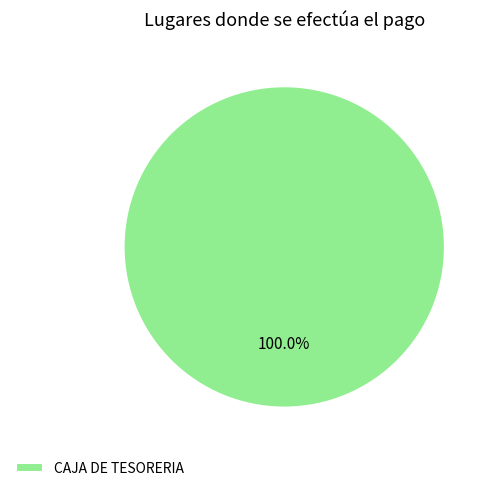

Does any single category account for the majority?

Yes